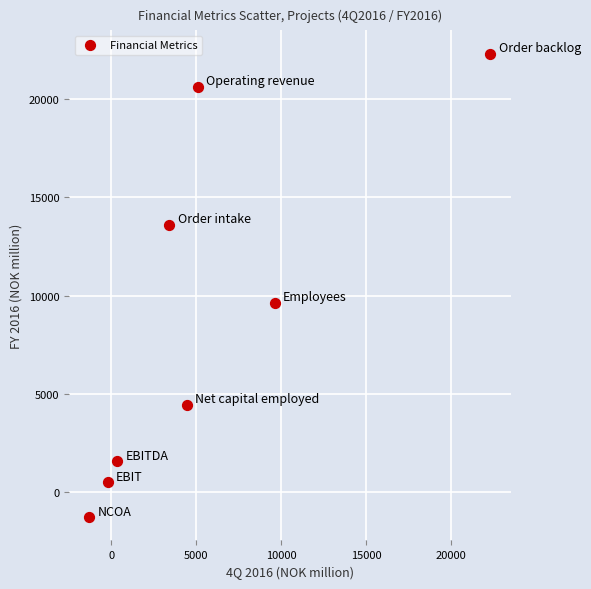

What Y value in the scatter plot is closest to 10515?

9623.0